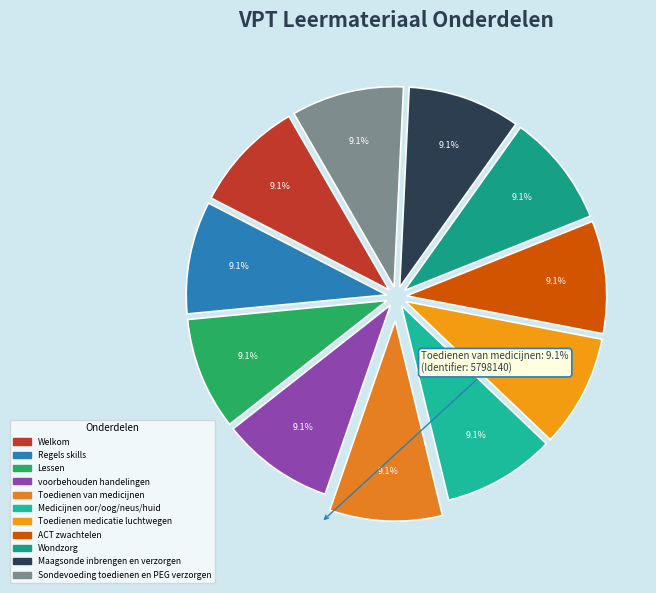

What percentage is NOT represented by voorbehouden handelingen?

90.9%